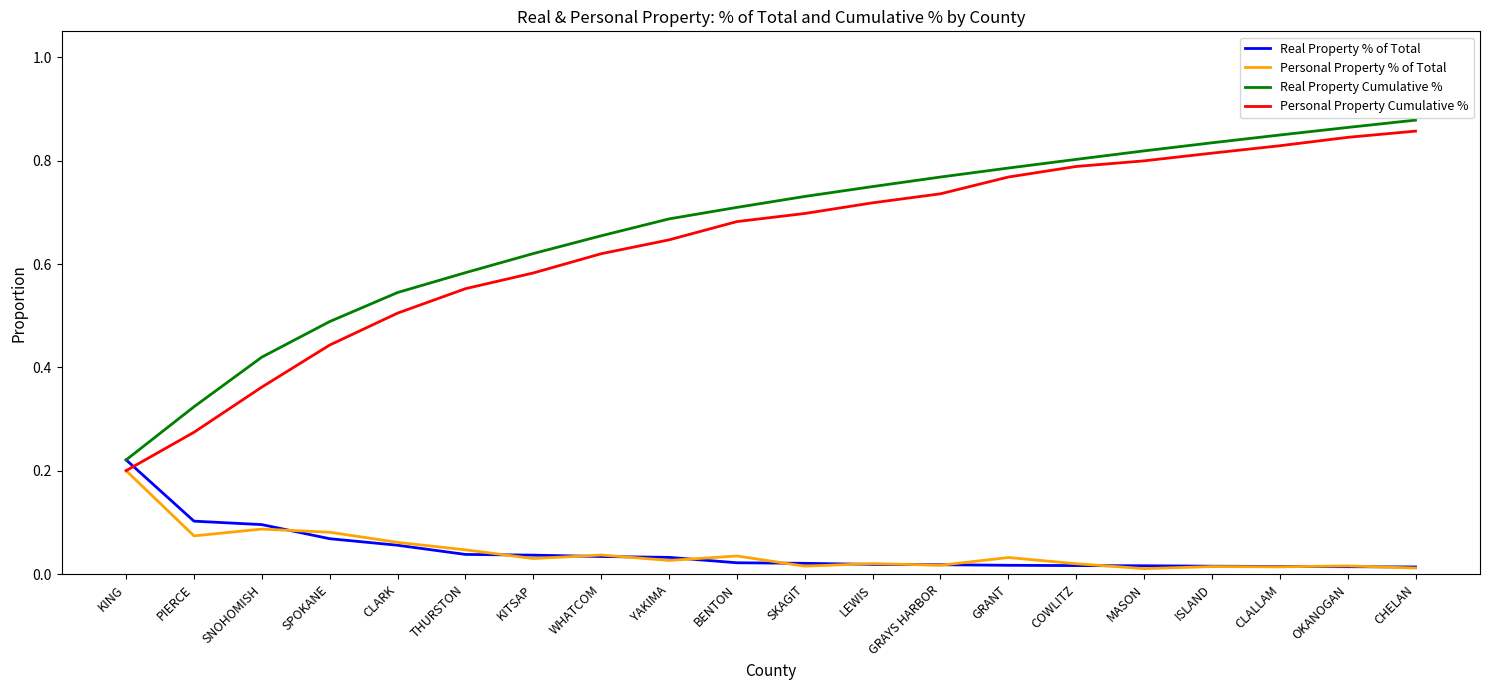

Which series has the largest range (max minus min)?

Real Property Cumulative %